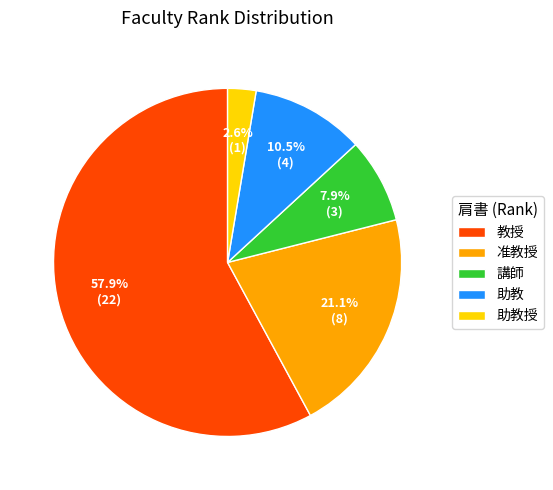

How many segments does this pie chart have?

5